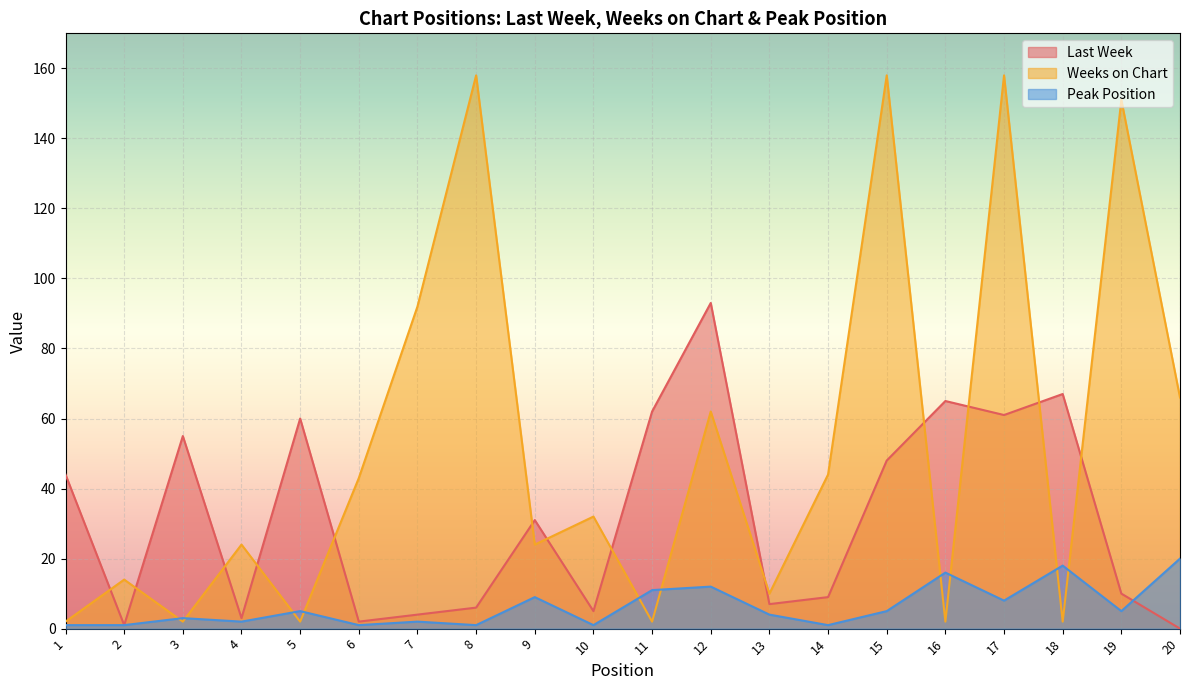

Reading right to left, transcribe all the data shown in this chart.

Last Week: 0	10	67	61	65	48	9	7	93	62	5	31	6	4	2	60	3	55	1	44
Weeks on Chart: 66	151	2	158	2	158	44	10	62	2	32	24	158	92	43	2	24	2	14	2
Peak Position: 20	5	18	8	16	5	1	4	12	11	1	9	1	2	1	5	2	3	1	1